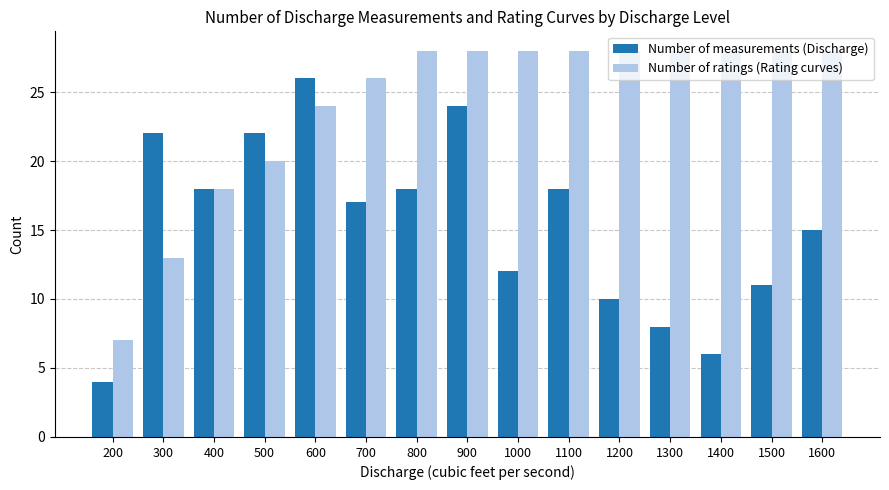

What is the value of the Number of ratings (Rating curves) bar at the 4th from the left?

20